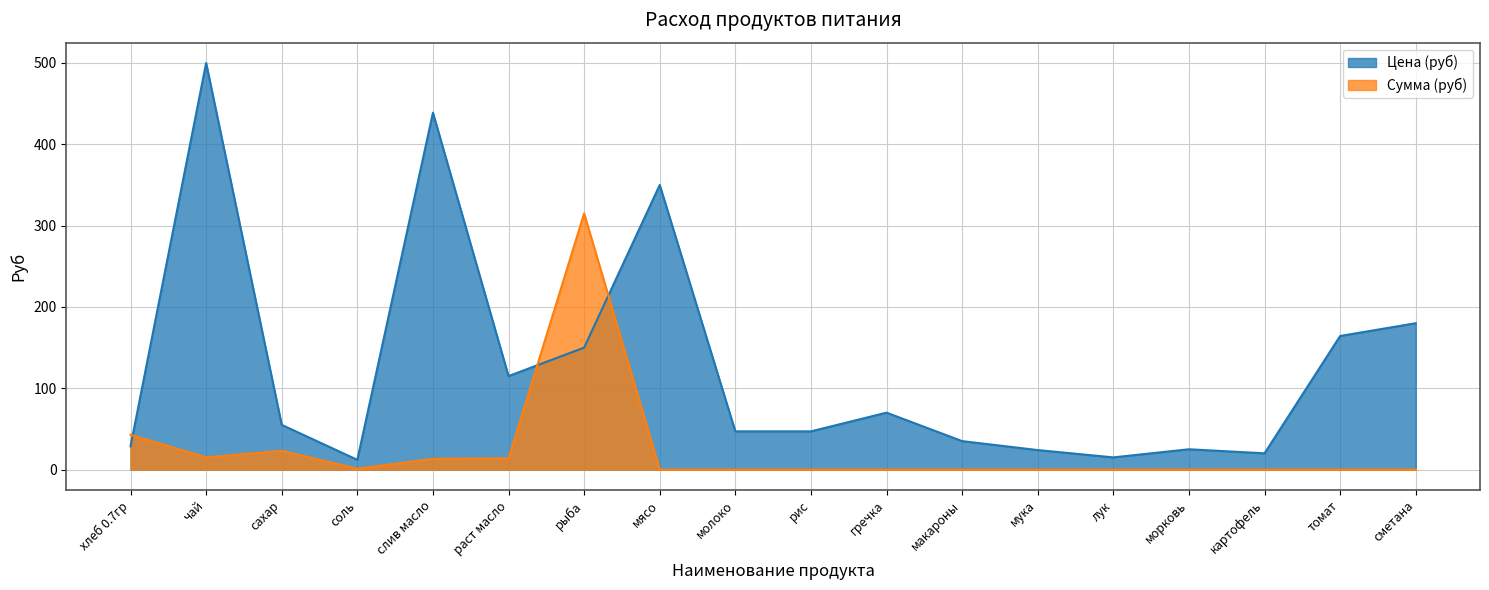

Is the value of Сумма (руб) at хлеб 0.7гр greater than the value of Цена (руб) at молоко?

No